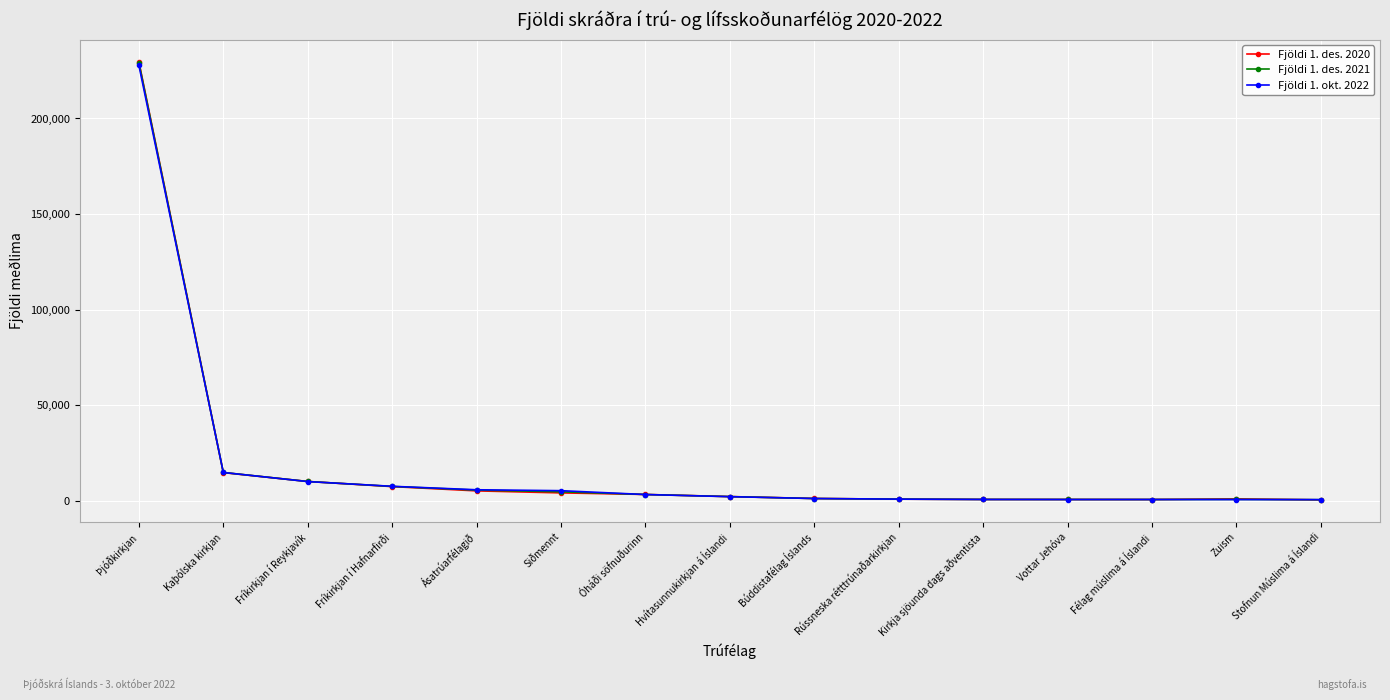

Where does the Fjöldi 1. des. 2020 series first go above 2113?

Þjóðkirkjan